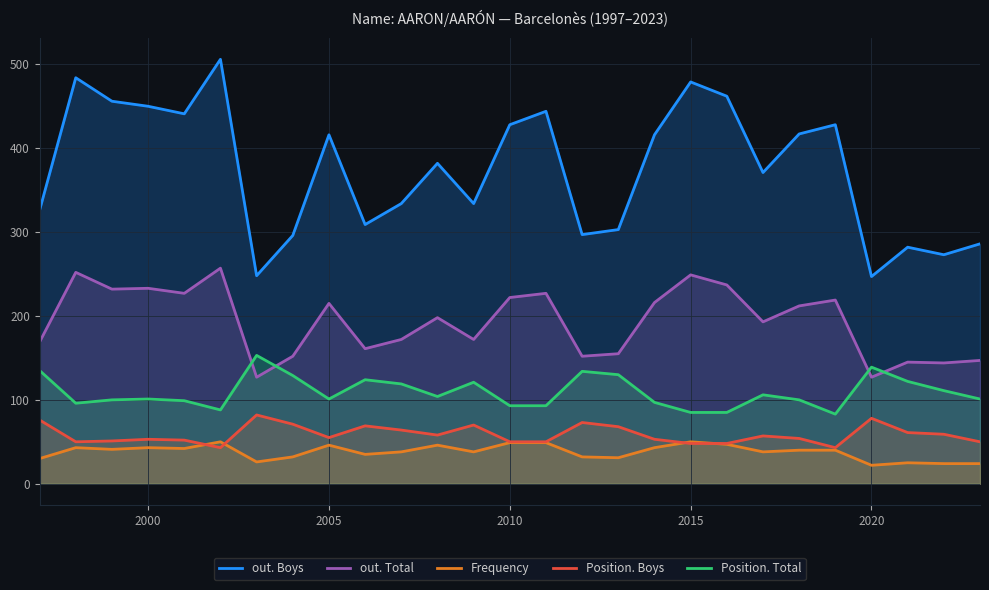

True or false: Position. Total and out. Total cross at least once.

True